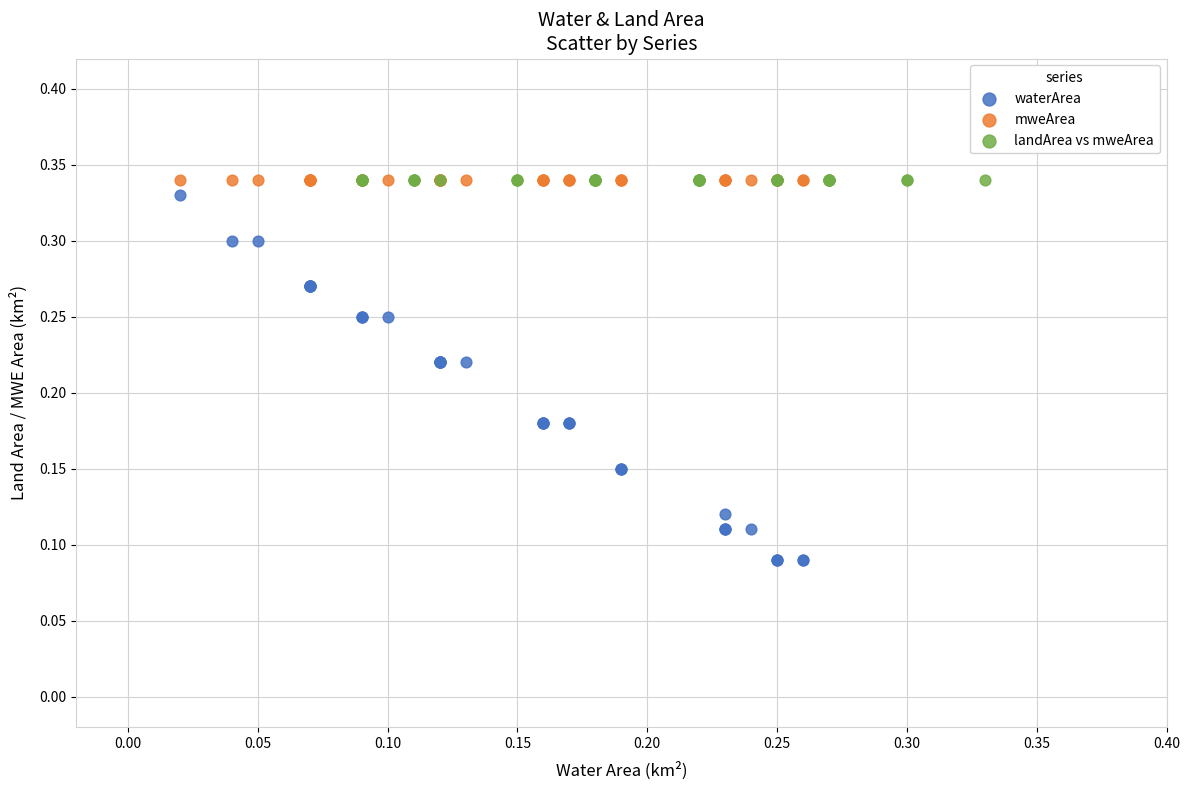

Which series contains the lowest Y value?

waterArea